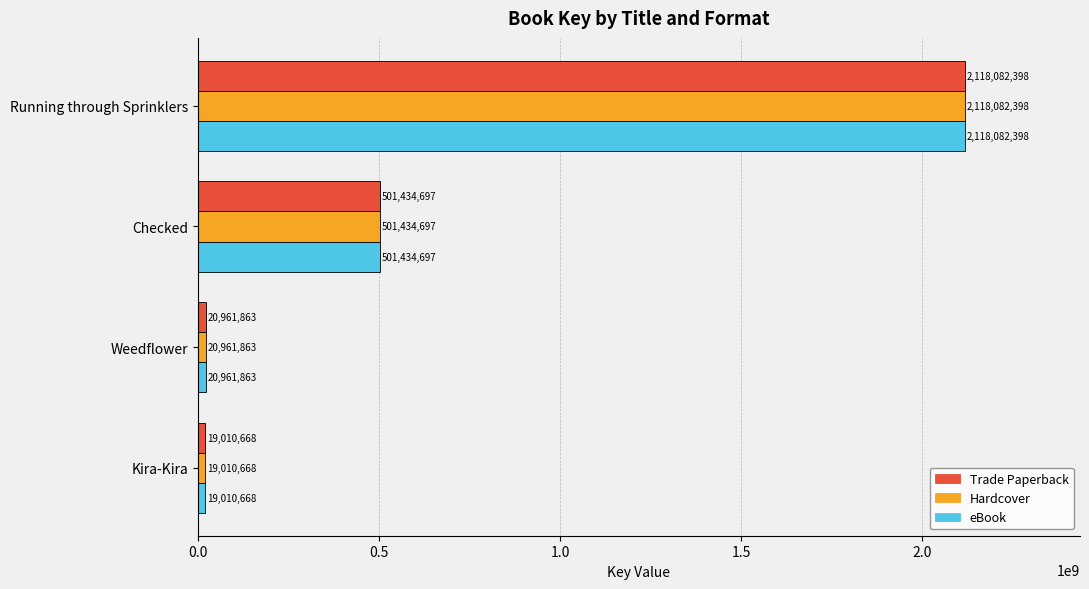

Rank the categories by Hardcover value from lowest to highest.

Kira-Kira, Weedflower, Checked, Running through Sprinklers